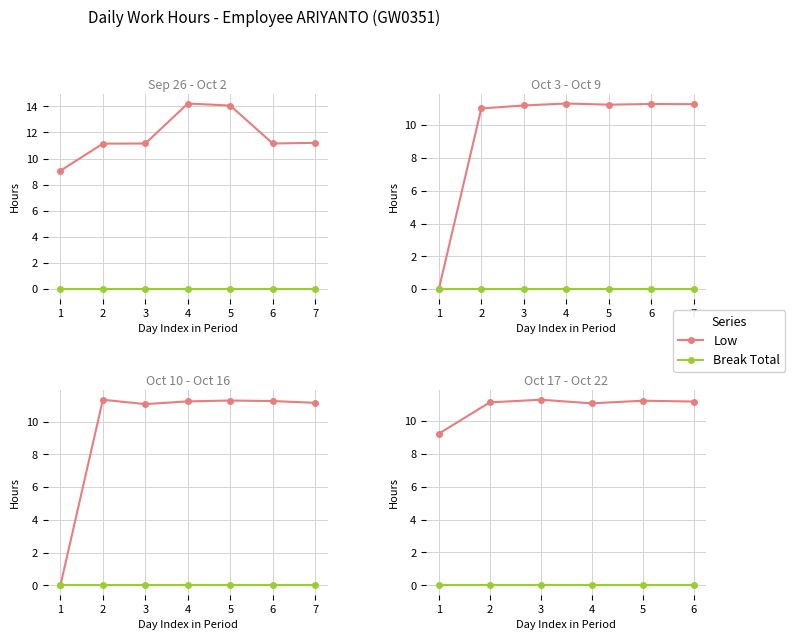

List the series in order of their overall mean, highest first.

Low, Break Total